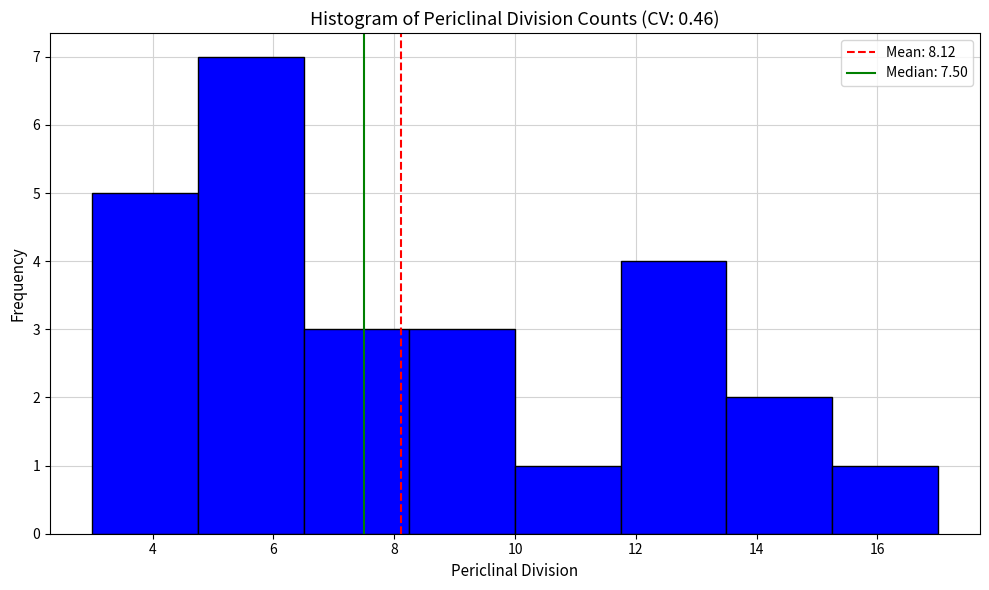

What is the height of the bar covering 6.50 to 8.25 on the x-axis? Neither the bar edges nor the heights are printed on the chart, so give them approximately, as read against the axes.

3